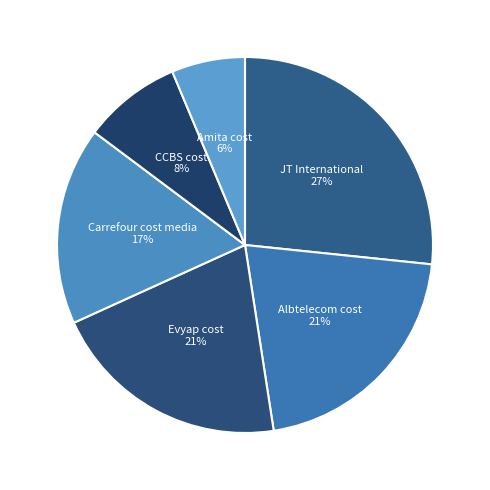

Does JT International represent more than half of the total?

No